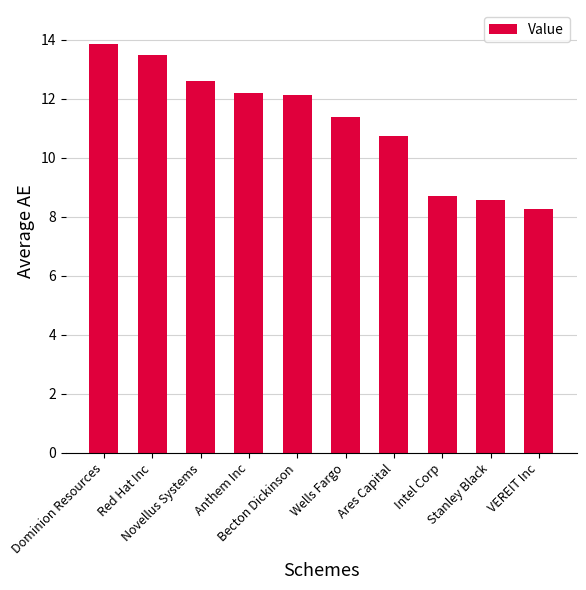

Reading left to right, what are all the values shown in this chart?

13855000	13463000	12608000	12202000	12122000	11381000	10723000	8691000	8550000	8273000